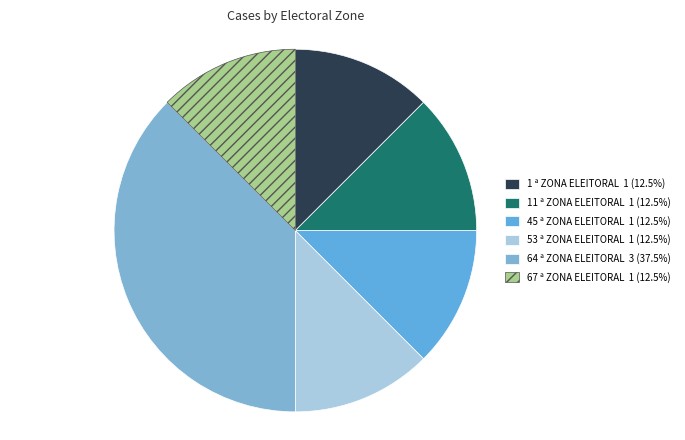

What is the change in value from 64 ª ZONA ELEITORAL to 67 ª ZONA ELEITORAL?

-2